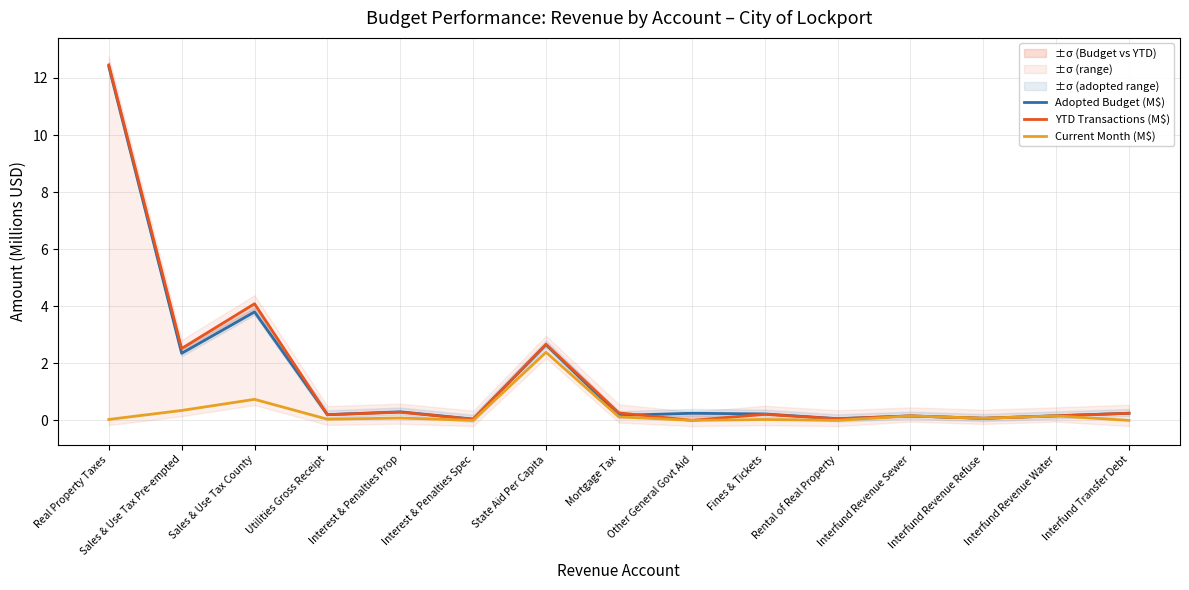

Reading left to right, list all the values displayed in this chart.

Adopted Budget (M$): Real Property Taxes=12.4	Sales & Use Tax Pre-empted=2.4	Sales & Use Tax County=3.8	Utilities Gross Receipt=0.2	Interest & Penalties Prop=0.3	Interest & Penalties Spec=0.0	State Aid Per Capita=2.7	Mortgage Tax=0.2	Other General Govt Aid=0.2	Fines & Tickets=0.2	Rental of Real Property=0.1	Interfund Revenue Sewer=0.2	Interfund Revenue Refuse=0.1	Interfund Revenue Water=0.2	Interfund Transfer Debt=0.2
YTD Transactions (M$): Real Property Taxes=12.5	Sales & Use Tax Pre-empted=2.5	Sales & Use Tax County=4.1	Utilities Gross Receipt=0.2	Interest & Penalties Prop=0.3	Interest & Penalties Spec=0.0	State Aid Per Capita=2.7	Mortgage Tax=0.3	Other General Govt Aid=0.0	Fines & Tickets=0.2	Rental of Real Property=0.1	Interfund Revenue Sewer=0.2	Interfund Revenue Refuse=0.1	Interfund Revenue Water=0.2	Interfund Transfer Debt=0.2
Current Month (M$): Real Property Taxes=0.0	Sales & Use Tax Pre-empted=0.3	Sales & Use Tax County=0.7	Utilities Gross Receipt=0.0	Interest & Penalties Prop=0.1	Interest & Penalties Spec=0.0	State Aid Per Capita=2.4	Mortgage Tax=0.1	Other General Govt Aid=0.0	Fines & Tickets=0.0	Rental of Real Property=0.0	Interfund Revenue Sewer=0.2	Interfund Revenue Refuse=0.1	Interfund Revenue Water=0.2	Interfund Transfer Debt=0.0